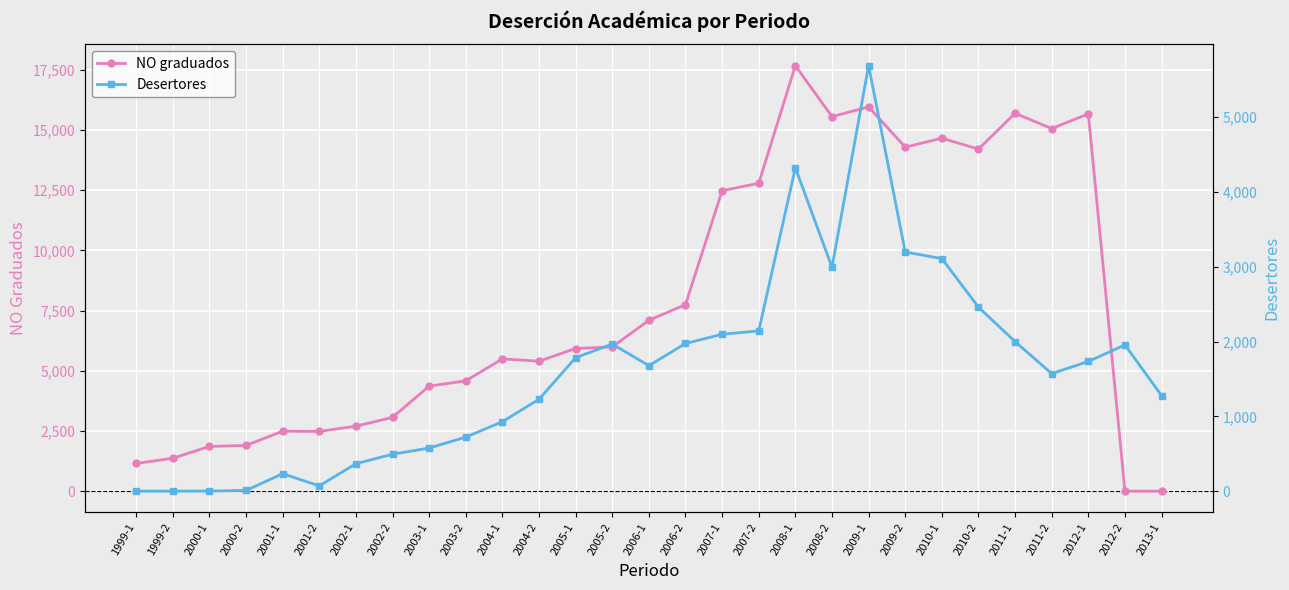

What is the sum of the NO graduados values at 2001-2 and 2007-1?

14959